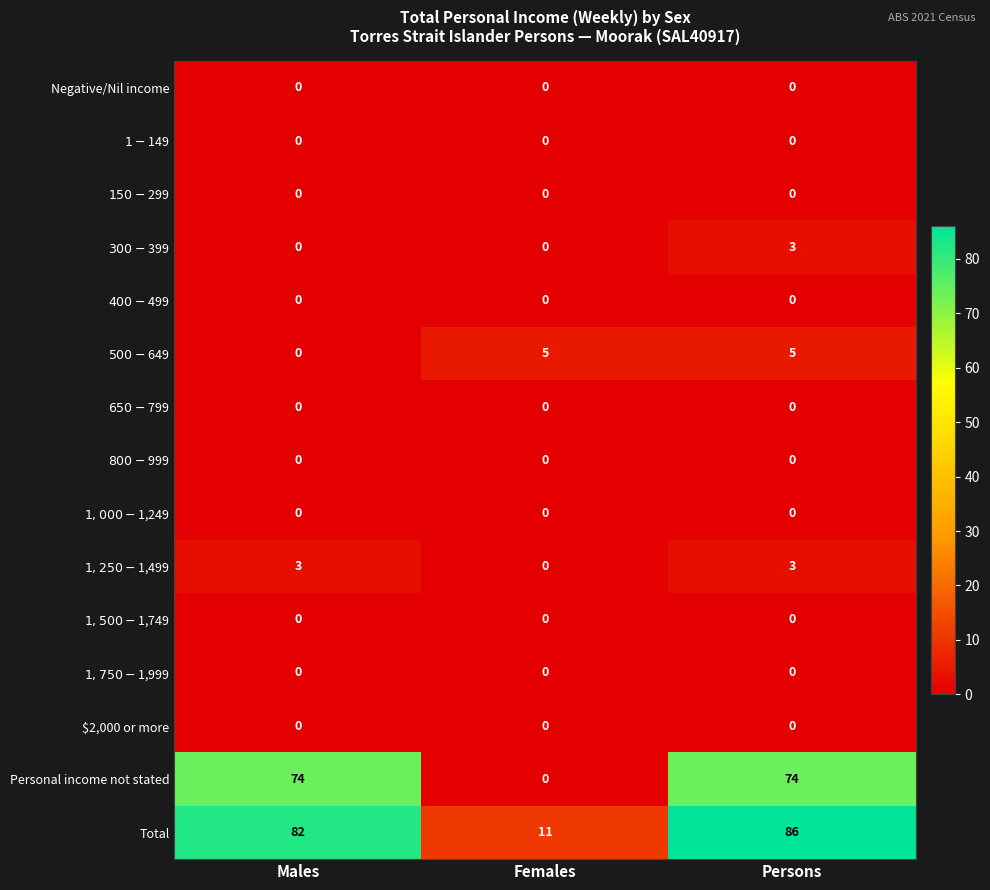

How many categories are shown in the chart?

3